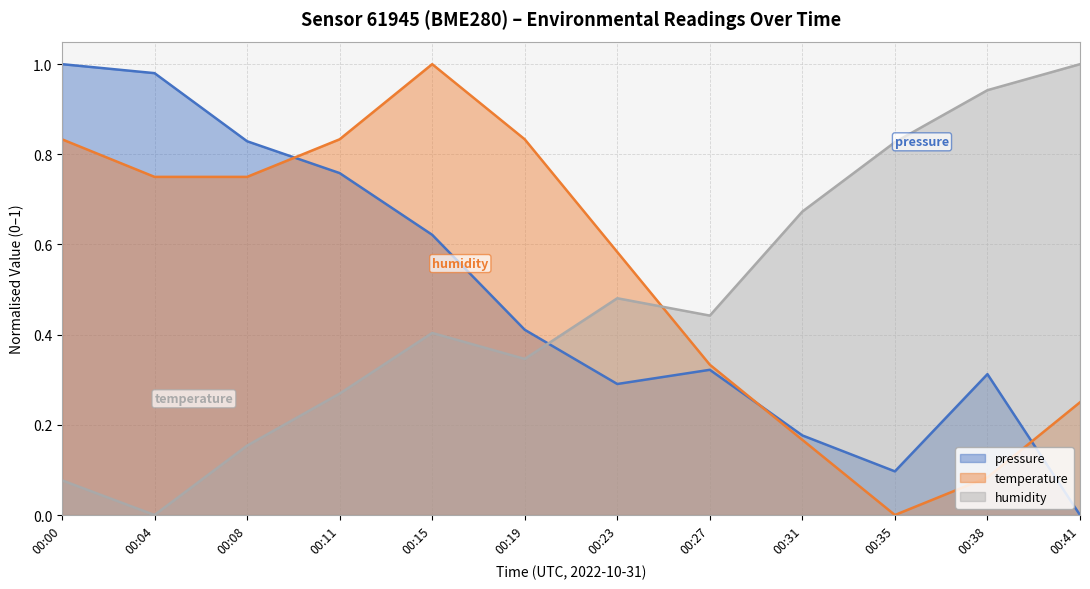

Where is the first local minimum for temperature?

00:35